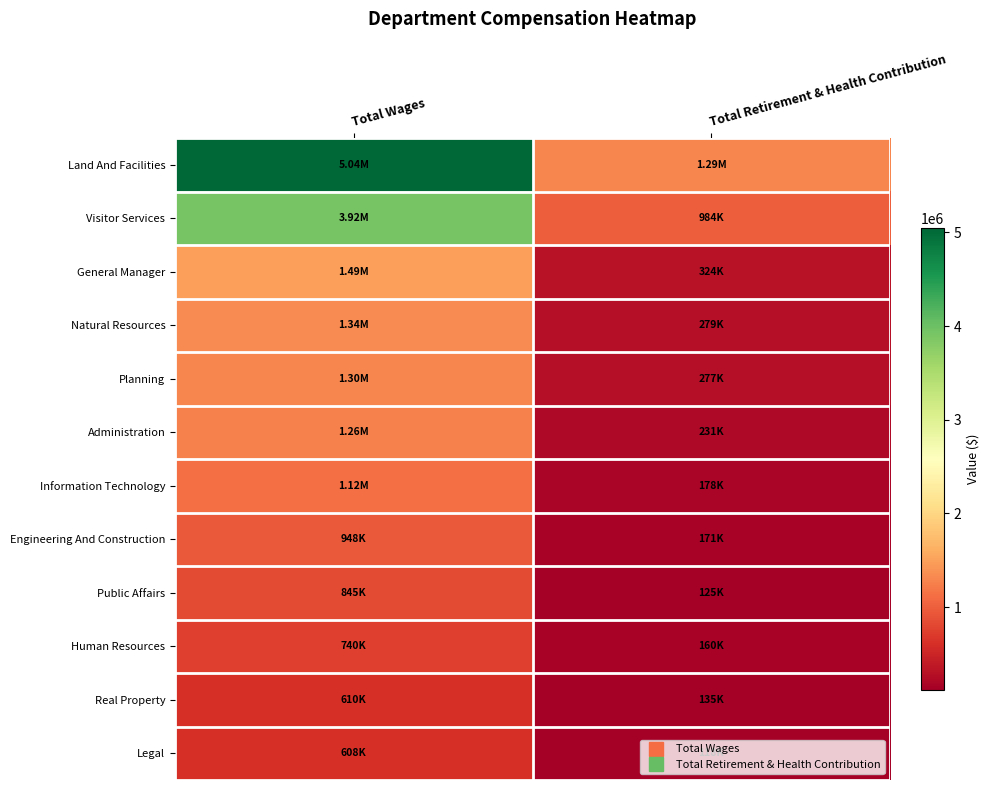

Reading left to right, transcribe all the data shown in this chart.

Land And Facilities: Total Wages=5041314	Total Retirement & Health Contribution=1294997
Visitor Services: Total Wages=3921431	Total Retirement & Health Contribution=983660
General Manager: Total Wages=1492847	Total Retirement & Health Contribution=324157
Natural Resources: Total Wages=1341916	Total Retirement & Health Contribution=279018
Planning: Total Wages=1304437	Total Retirement & Health Contribution=277105
Administration: Total Wages=1261580	Total Retirement & Health Contribution=230999
Information Technology: Total Wages=1119221	Total Retirement & Health Contribution=177917
Engineering And Construction: Total Wages=947513	Total Retirement & Health Contribution=170943
Public Affairs: Total Wages=845248	Total Retirement & Health Contribution=125313
Human Resources: Total Wages=739980	Total Retirement & Health Contribution=160097
Real Property: Total Wages=610476	Total Retirement & Health Contribution=135428
Legal: Total Wages=608071	Total Retirement & Health Contribution=118079